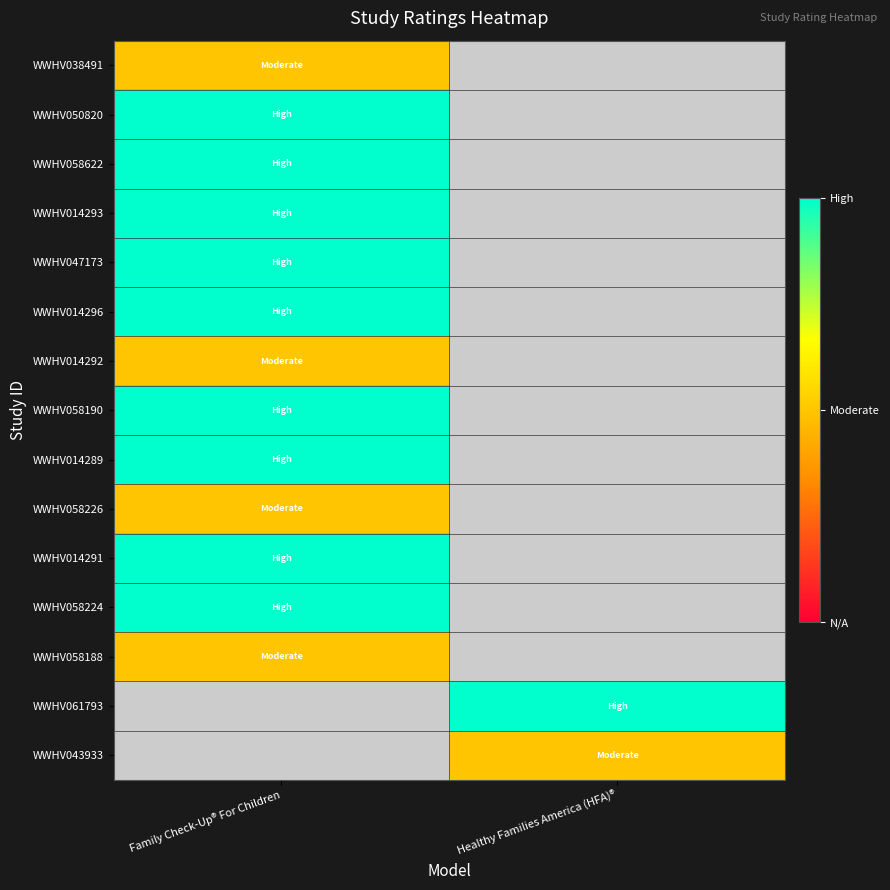

What is the maximum value for WWHV014292?

1.0